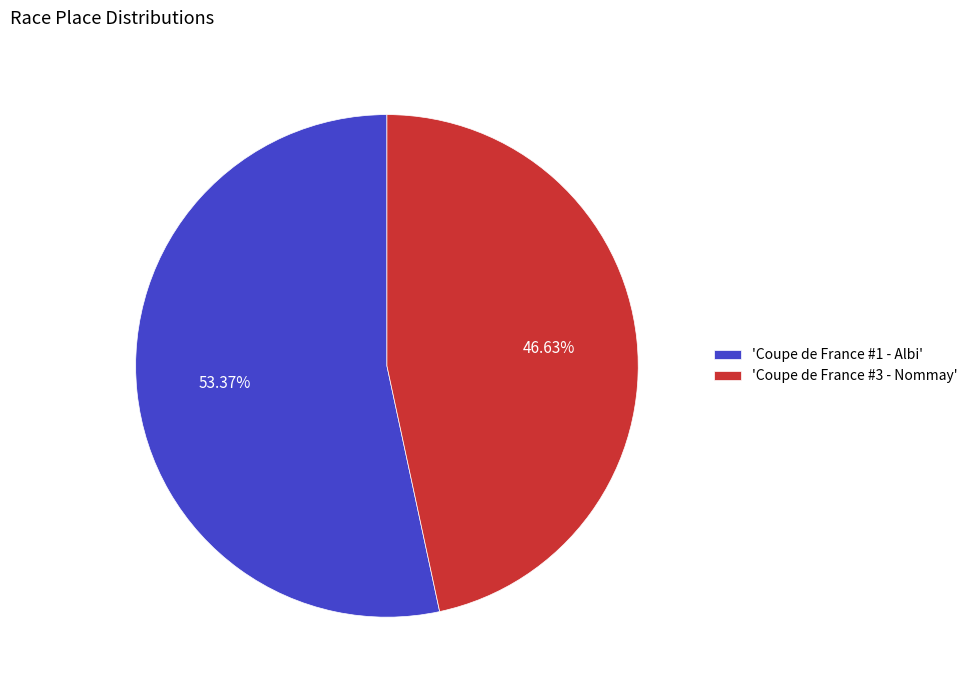

Which slice is the largest?

'Coupe de France #1 - Albi'